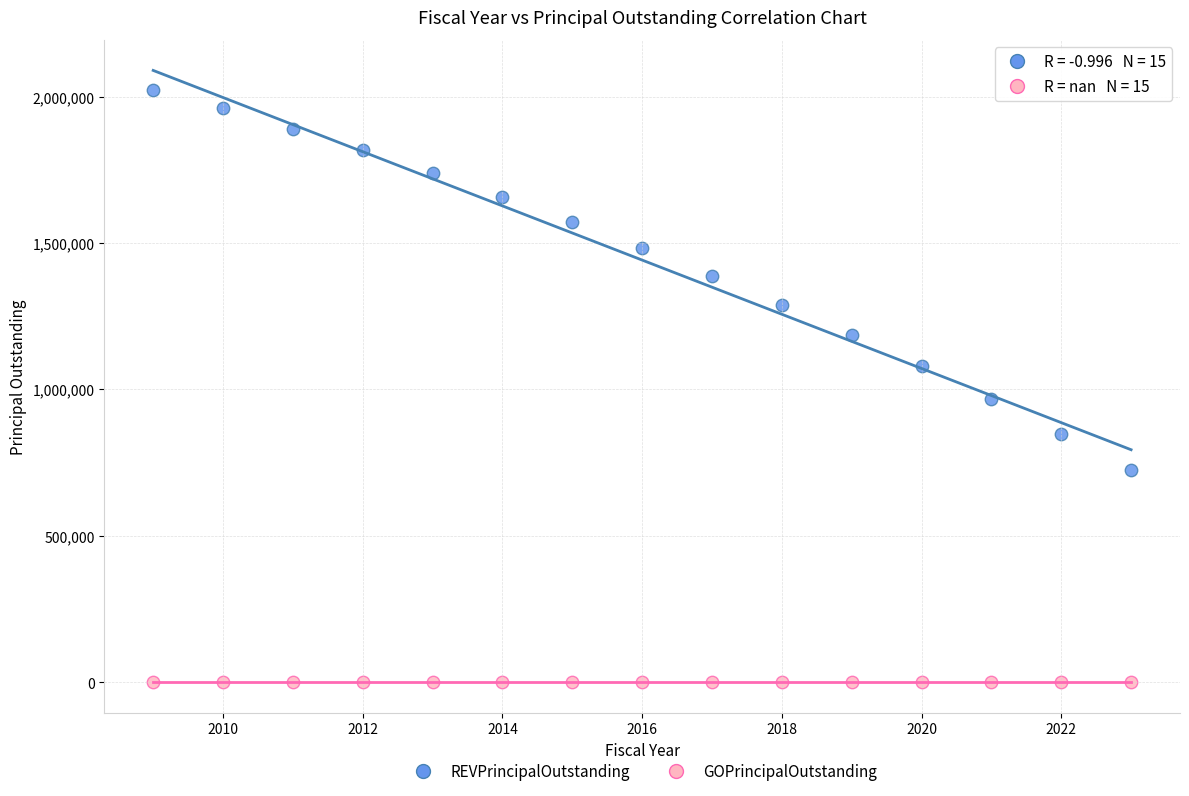

Which series contains the highest Y value?

REVPrincipalOutstanding